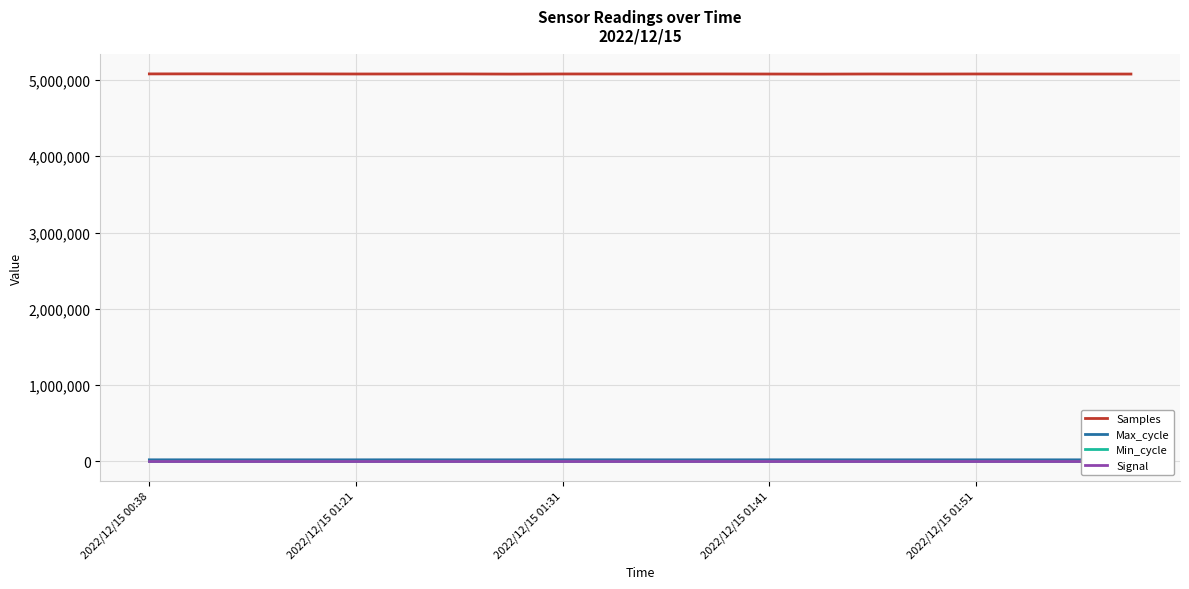

Reading left to right, transcribe all the data shown in this chart.

Samples: 5080169	5080669	5079750	5079998	5078973	5079061	5079496	5077775	5079289	5079161	5079265	5079429	5078536	5077577	5078987	5078502	5079175	5078899	5078559	5078291
Max_cycle: 20050	20251	19982	19923	19920	20393	19912	19908	20351	20304	19912	19979	20244	20339	19957	19970	19917	19912	19912	20007
Min_cycle: 28	28	28	28	28	28	28	28	28	28	28	28	28	28	28	28	28	28	28	28
Signal: -18	-18	-18	-18	-18	-19	-18	-18	-18	-18	-18	-19	-19	-19	-19	-19	-18	-19	-19	-19